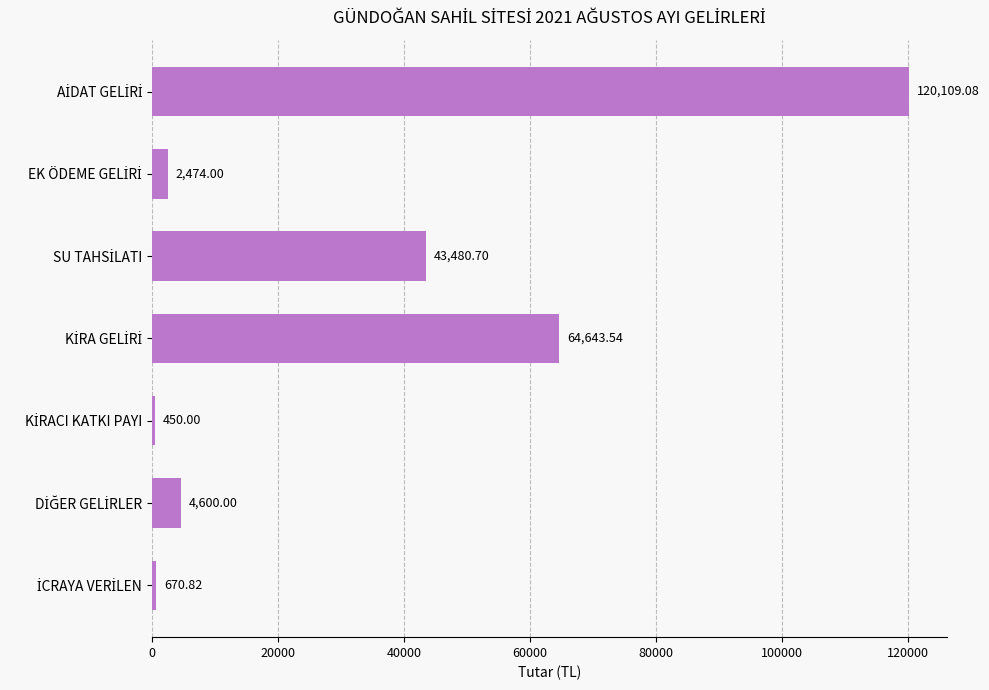

What is the sum of all values?

236428.1